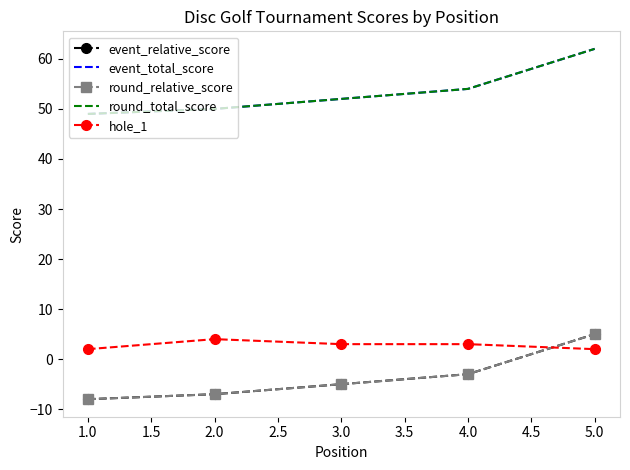

What value does the event_relative_score series have at 4.0?

-3